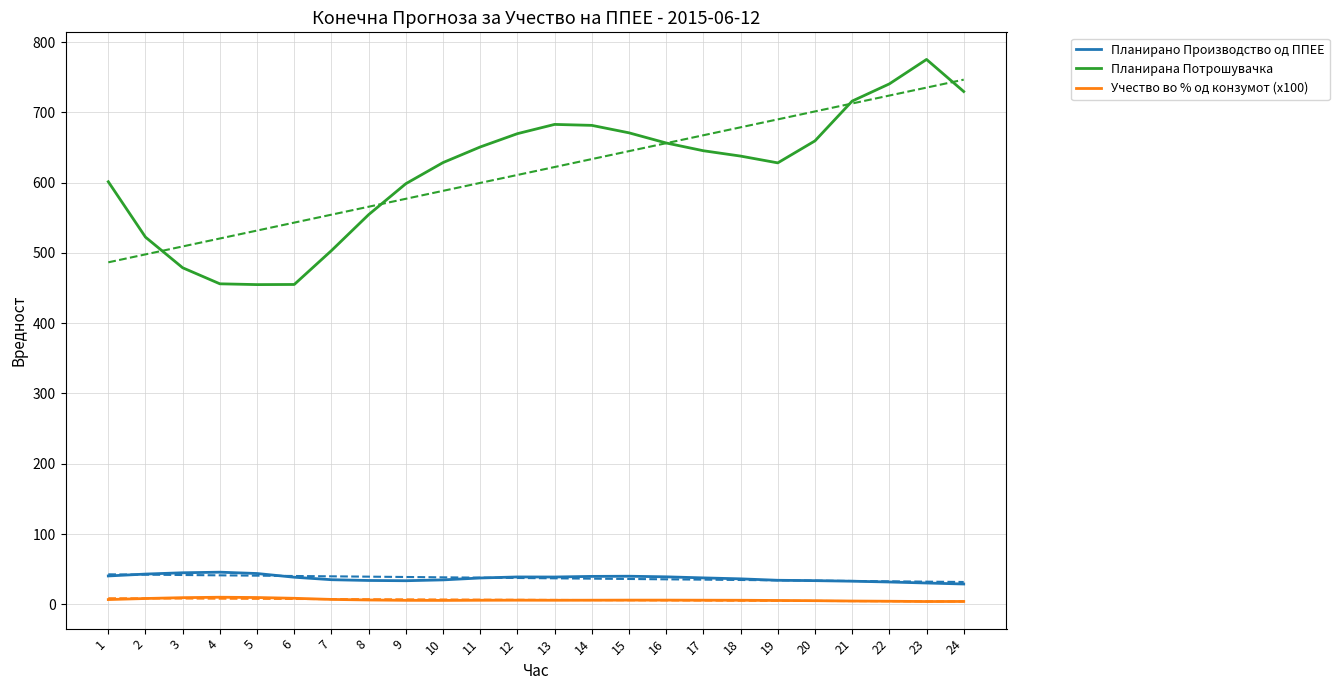

What is the total value across all series at 4?

511.7